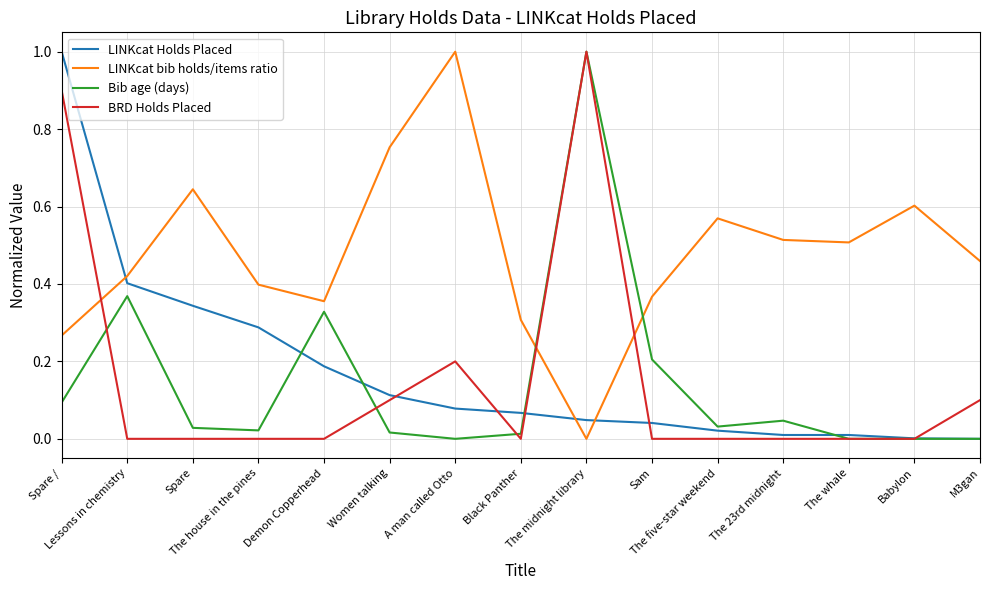

What is the maximum value for Bib age (days)?

1.0